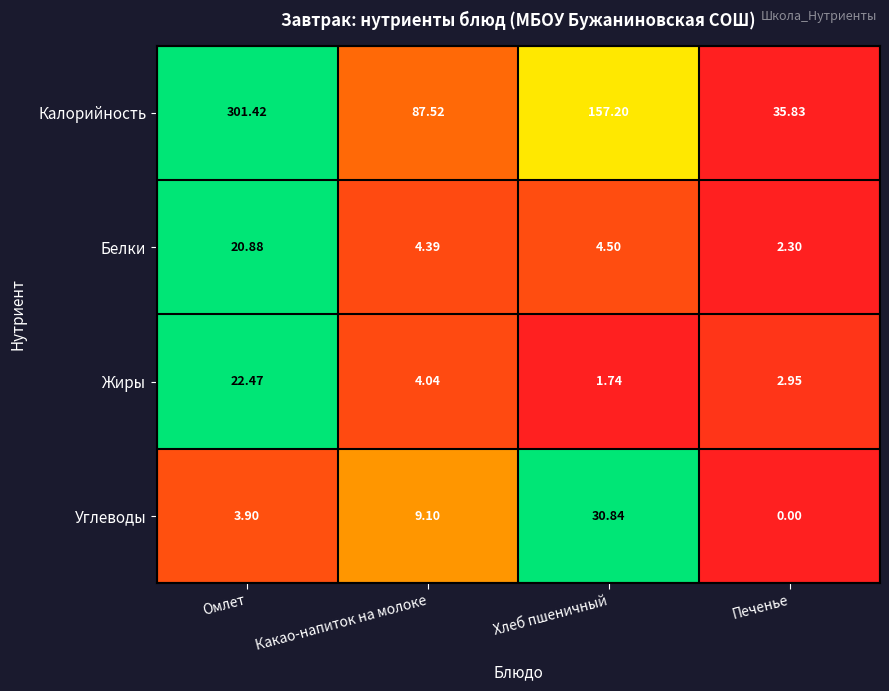

At which category does the chart reach its peak across all series?

Омлет